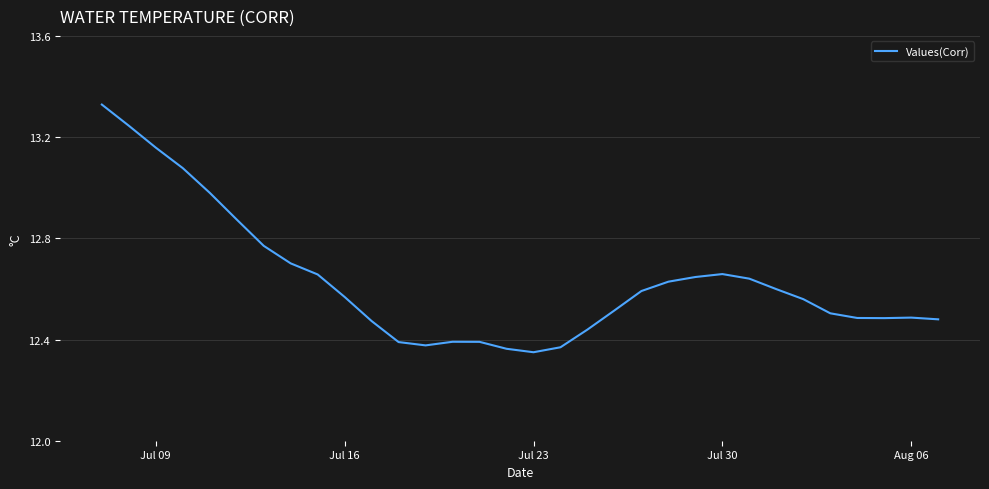

True or false: there are more than 1 points higher than both neighbors.

True